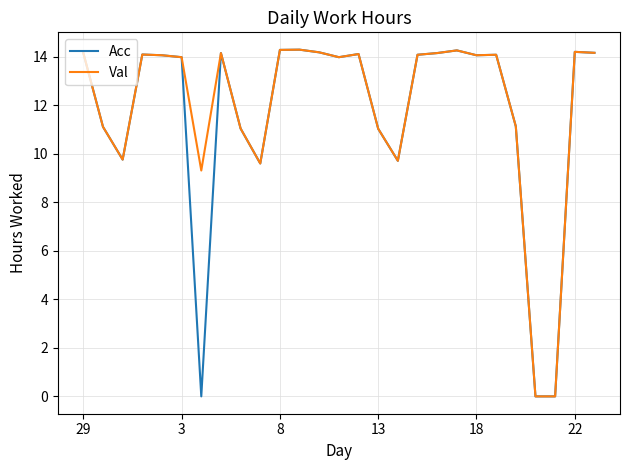

What is the maximum value shown in the chart?

14.3